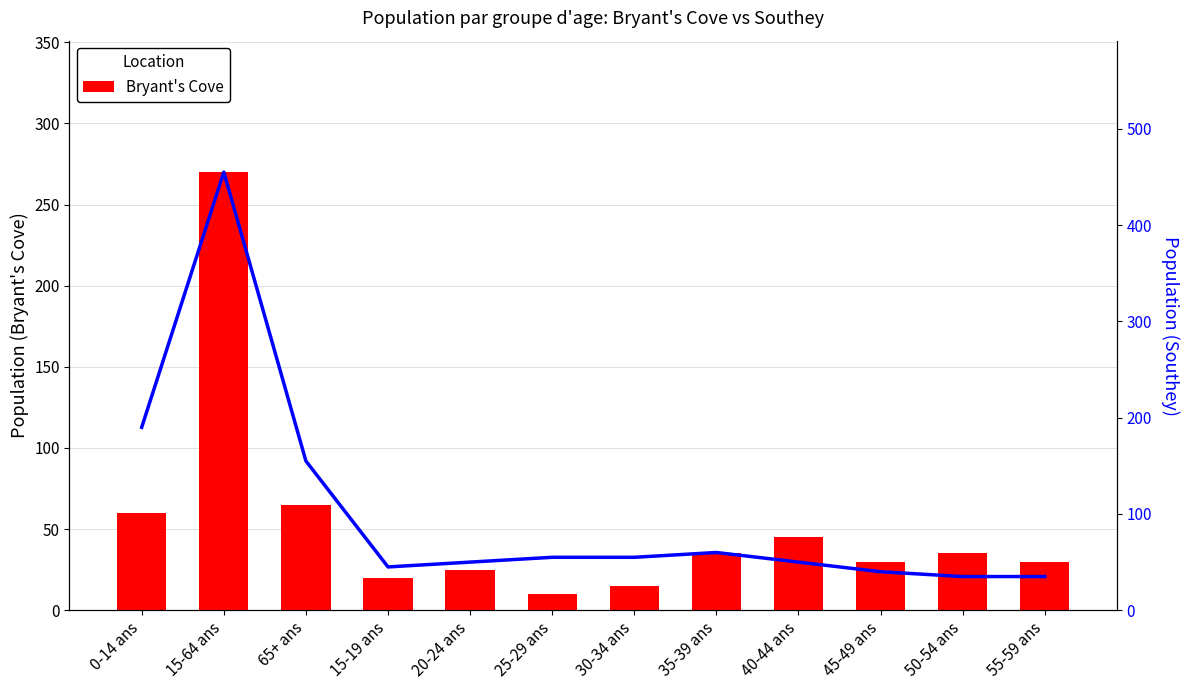

Which series has the largest total across all categories?

Southey